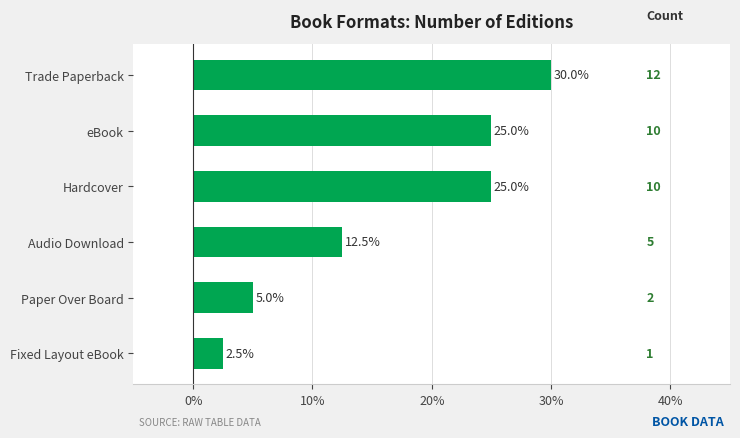

Are the bars horizontal?

Yes